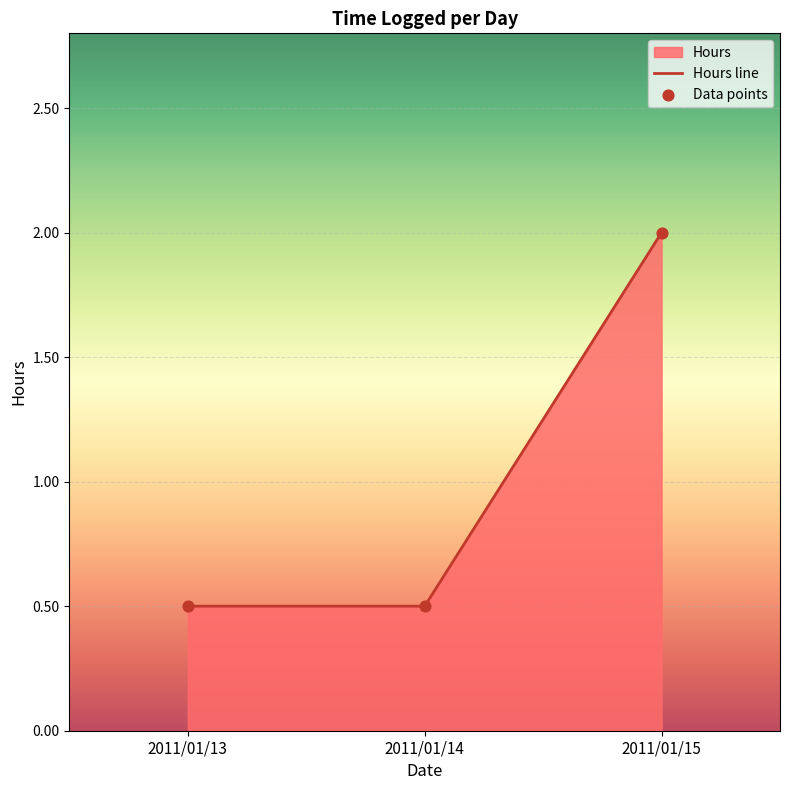

Between 2011/01/13 and 2011/01/15, which is larger?

2011/01/15